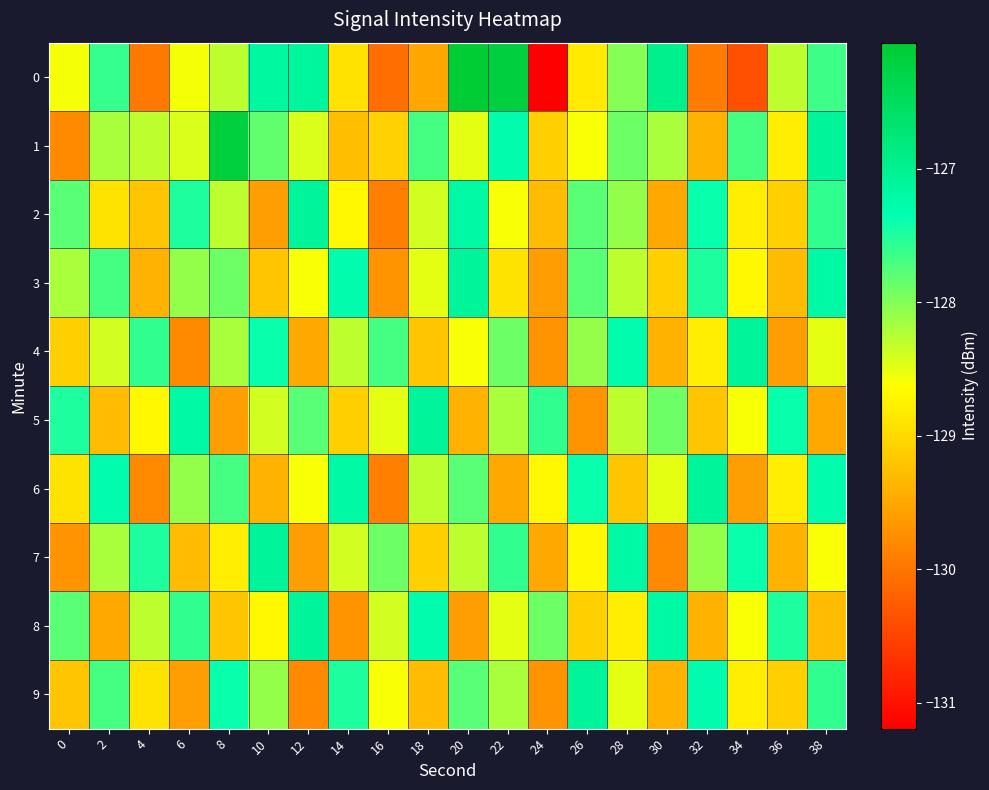

Rank the series at 32 from lowest to highest value.

0, 1, 8, 5, 4, 7, 3, 2, 9, 6